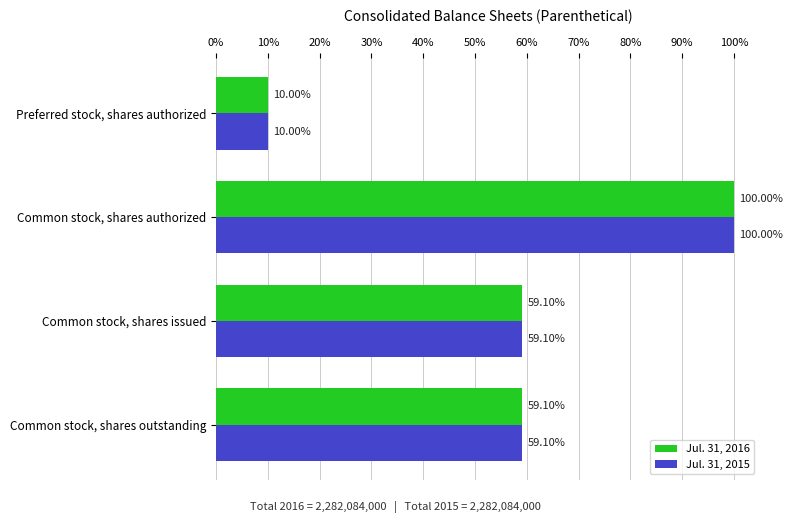

Rank the series by their maximum value, from lowest to highest.

Jul. 31, 2016, Jul. 31, 2015